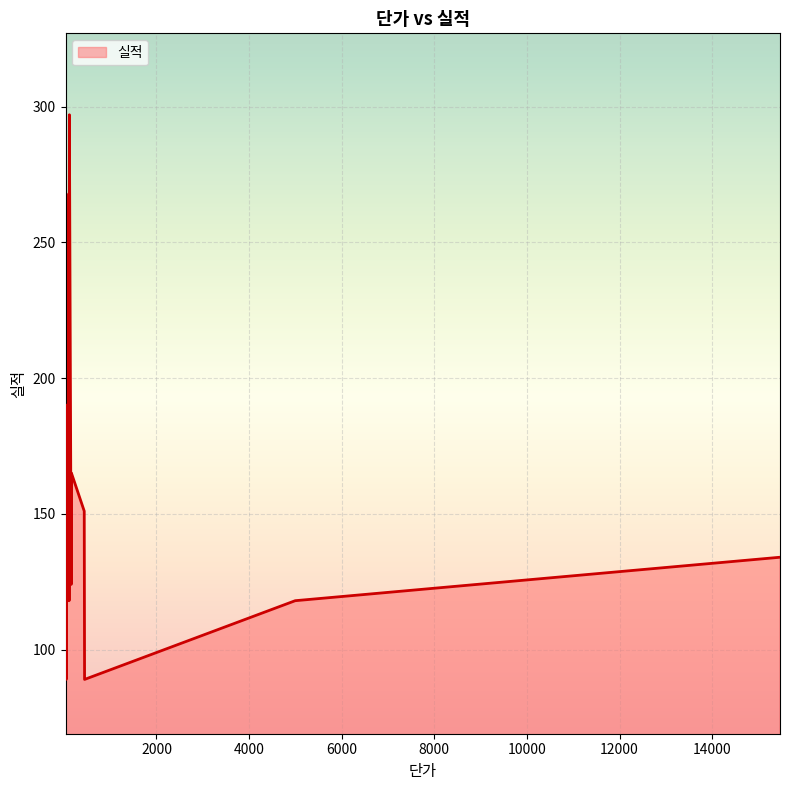

What is the sum of all values?

2279